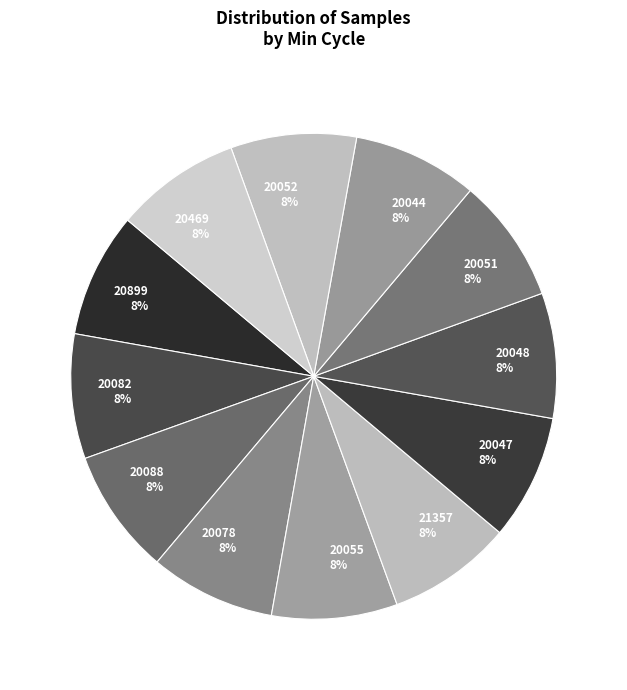

To the nearest percent, what is the combined percentage of 20469 and 20052?

17%